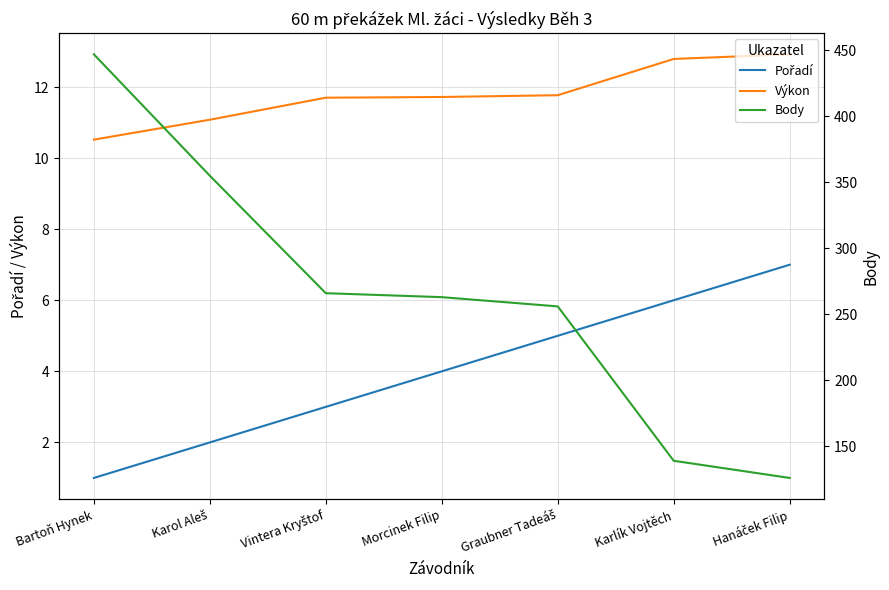

At which label is Body closest to 286?

Vintera Kryštof